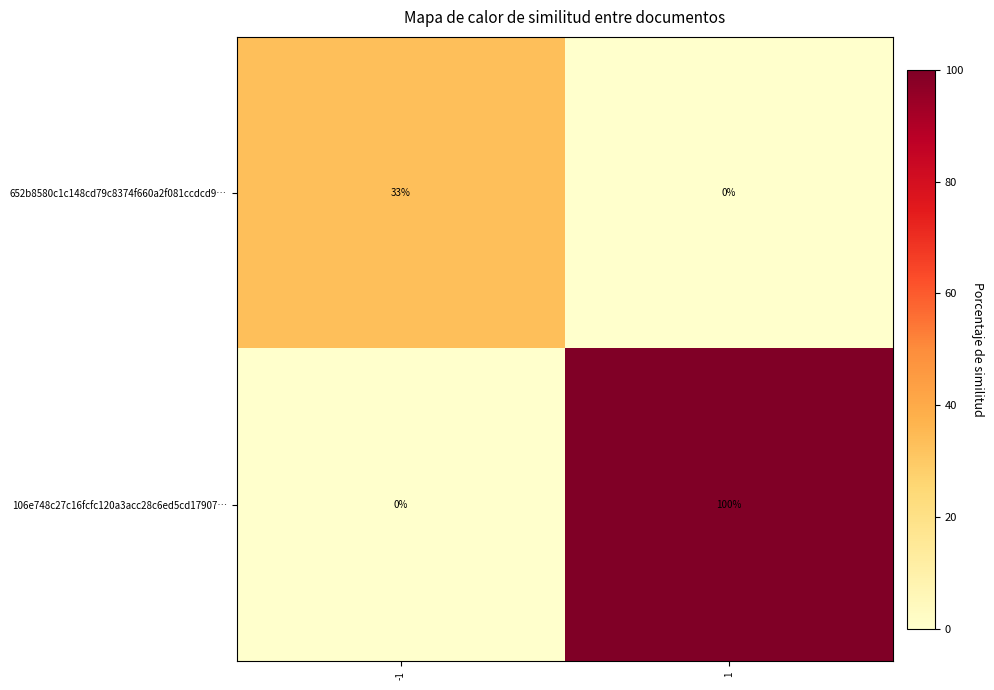

Reading left to right, list all the values displayed in this chart.

652b8580c1c148cd79c8374f660a2f081ccdcd9…: -1=33	1=0
106e748c27c16fcfc120a3acc28c6ed5cd17907…: -1=0	1=100